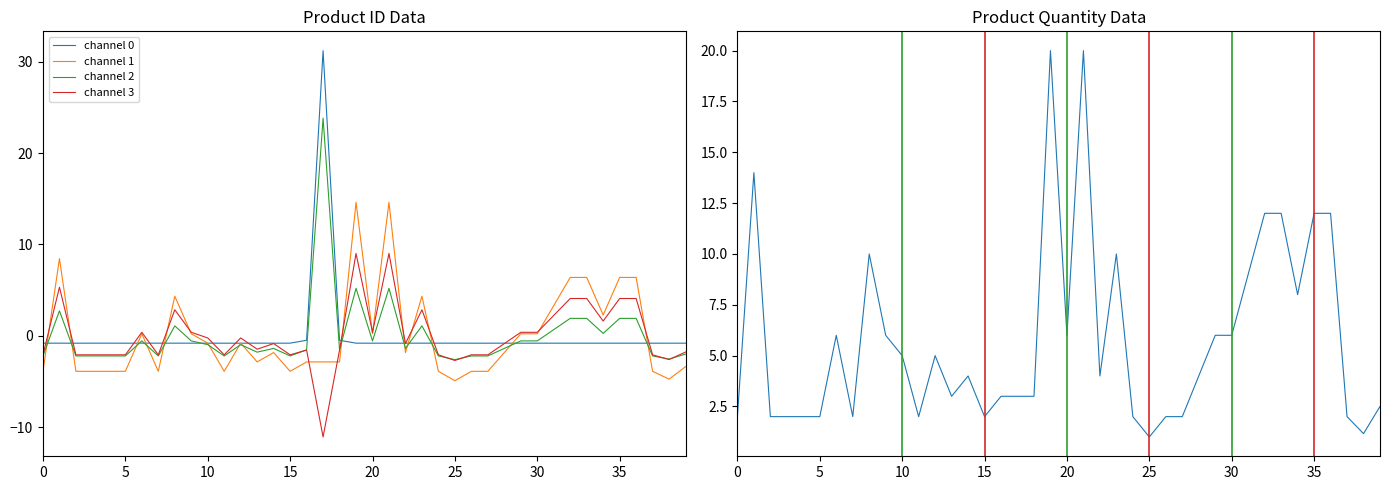

What is the difference between the col_1 (qty) values at 28 and 16?

1.0